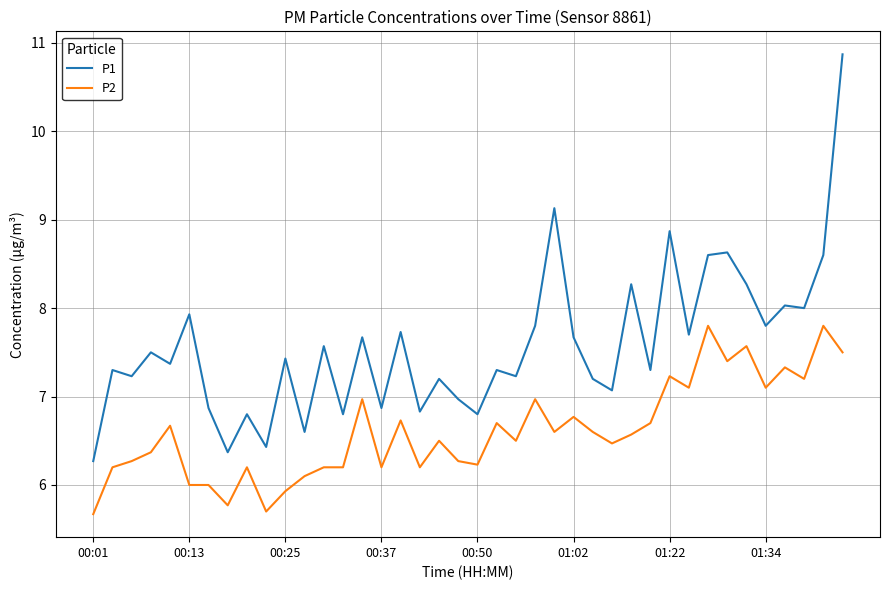

True or false: P1 and P2 intersect in this chart.

False